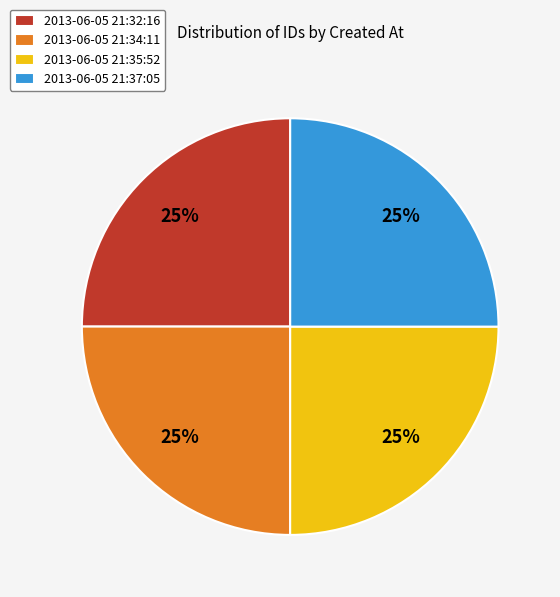

Approximately how many times larger is the value at 2013-06-05 21:35:52 compared to 2013-06-05 21:32:16?

1.0